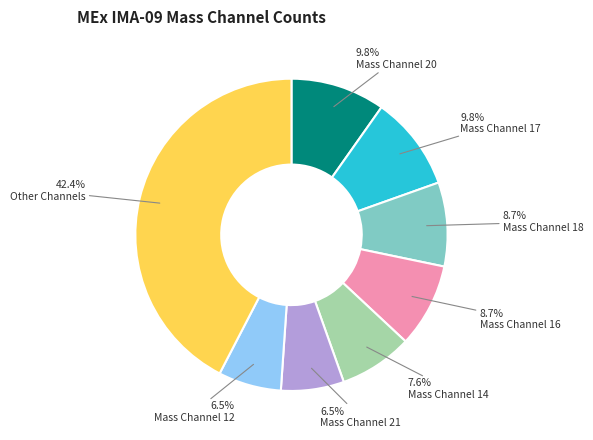

To the nearest percent, what is the average slice percentage?

12%